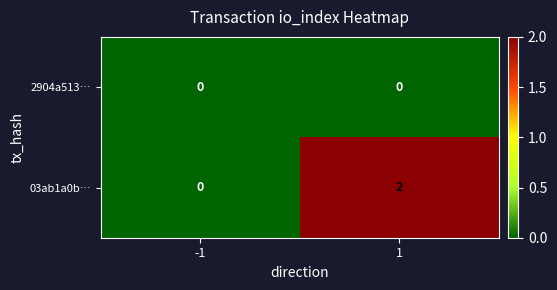

Which series has the largest total across all categories?

03ab1a0b…